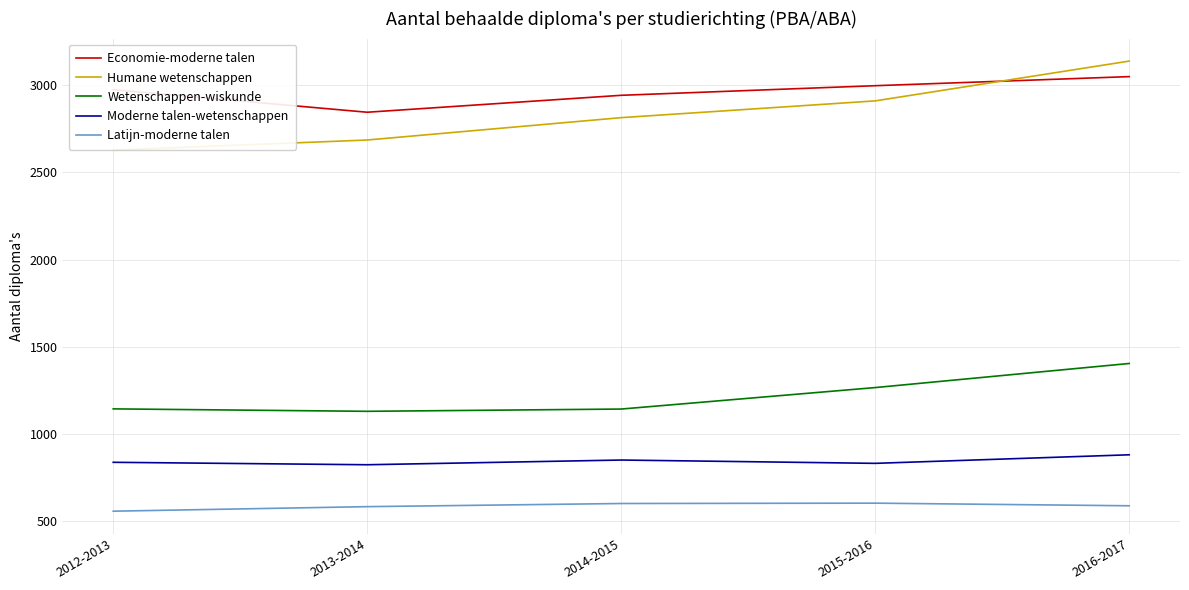

What position from the left is 2016-2017?

5